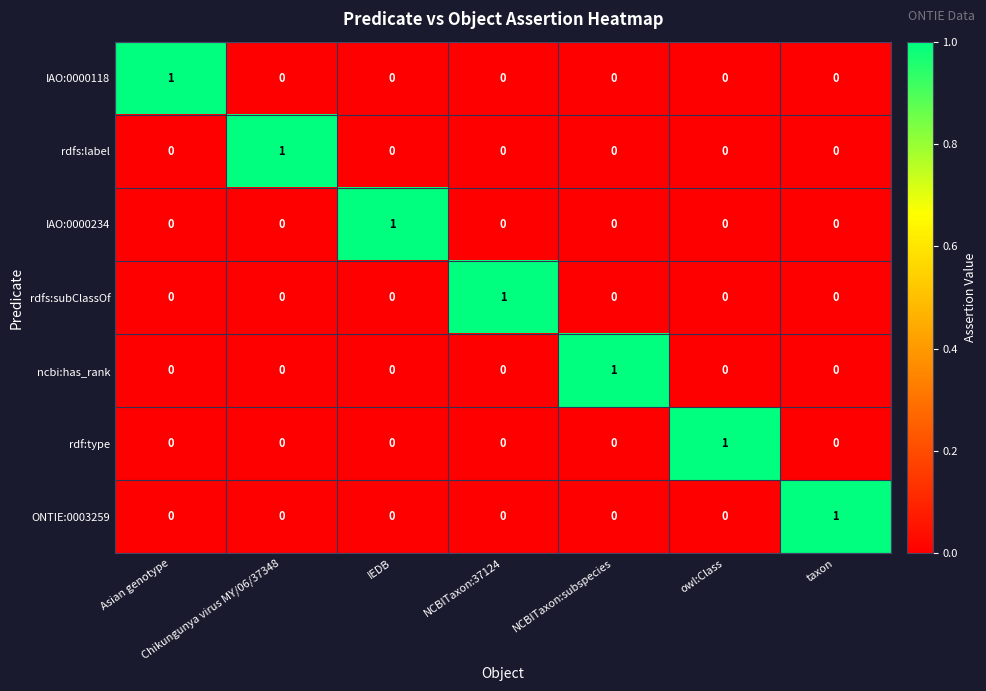

At how many categories does at least one series exceed 0?

7